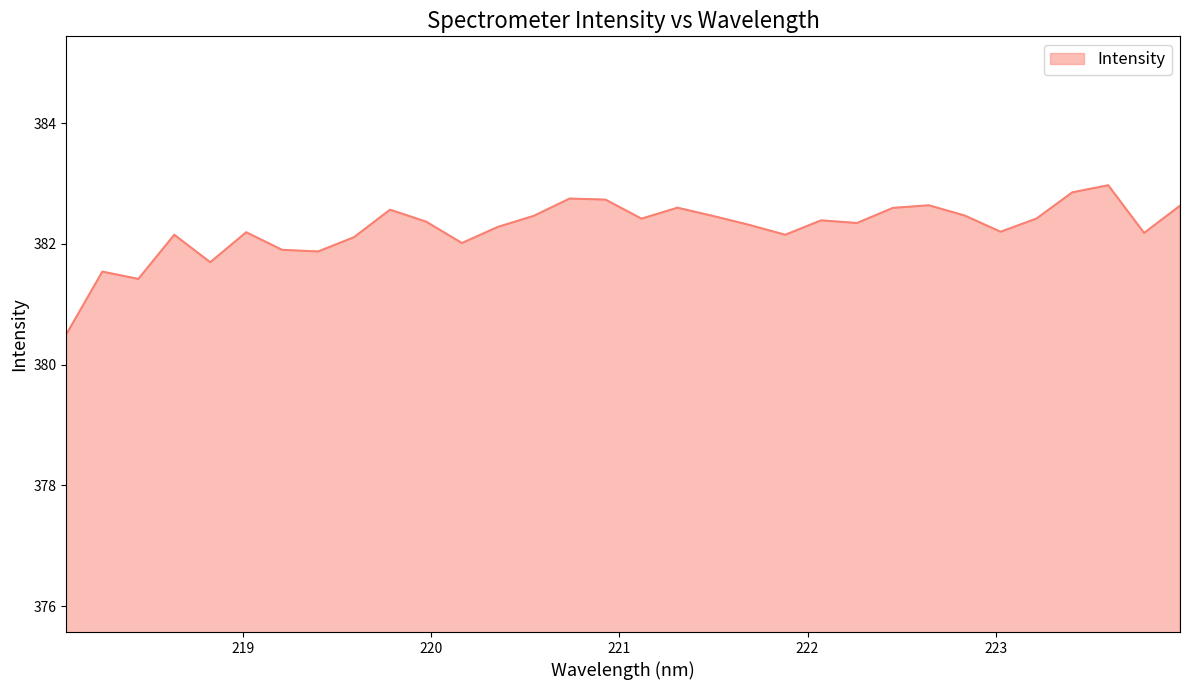

How many distinct data groups are displayed?

1